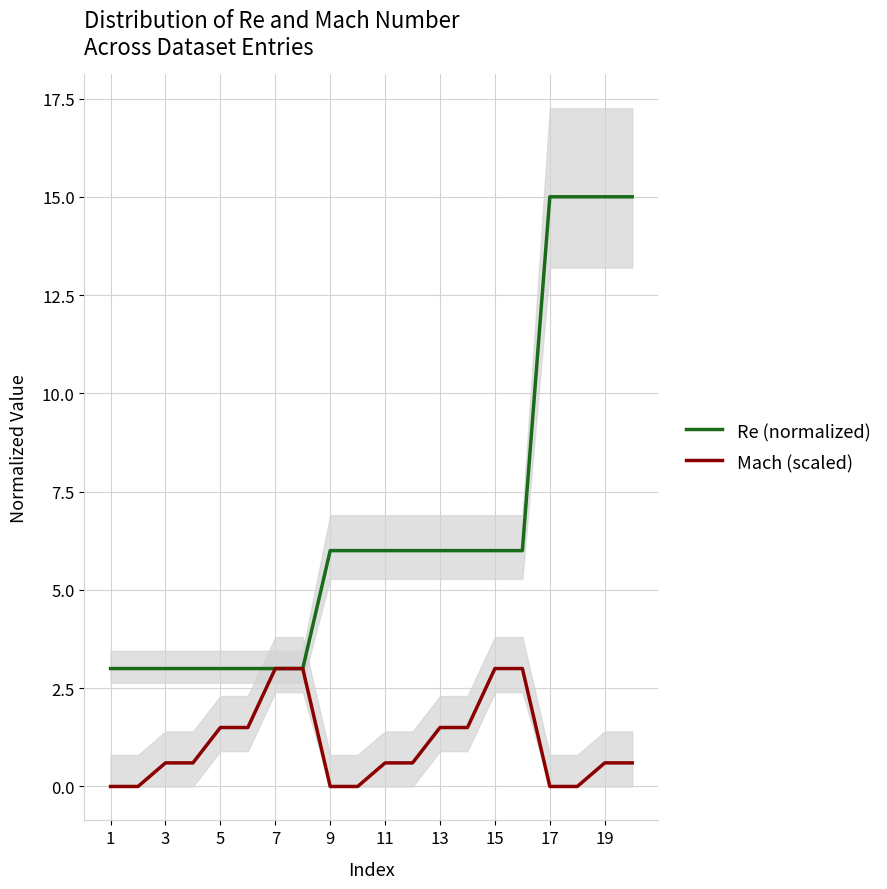

How many categories are shown in the chart?

20